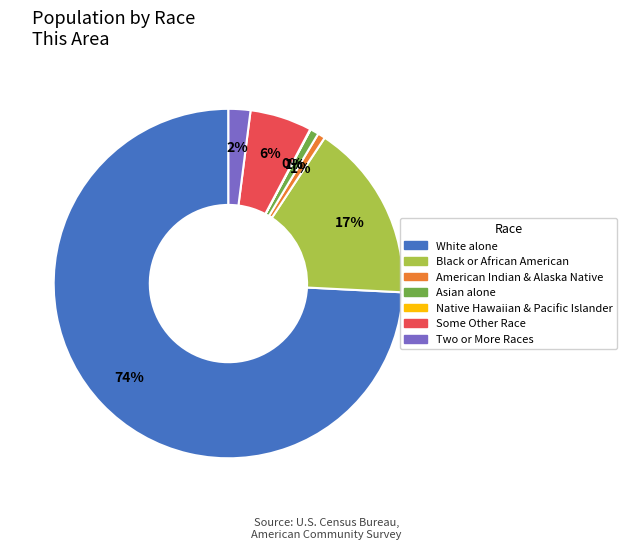

Which category has the biggest portion of the pie?

White alone